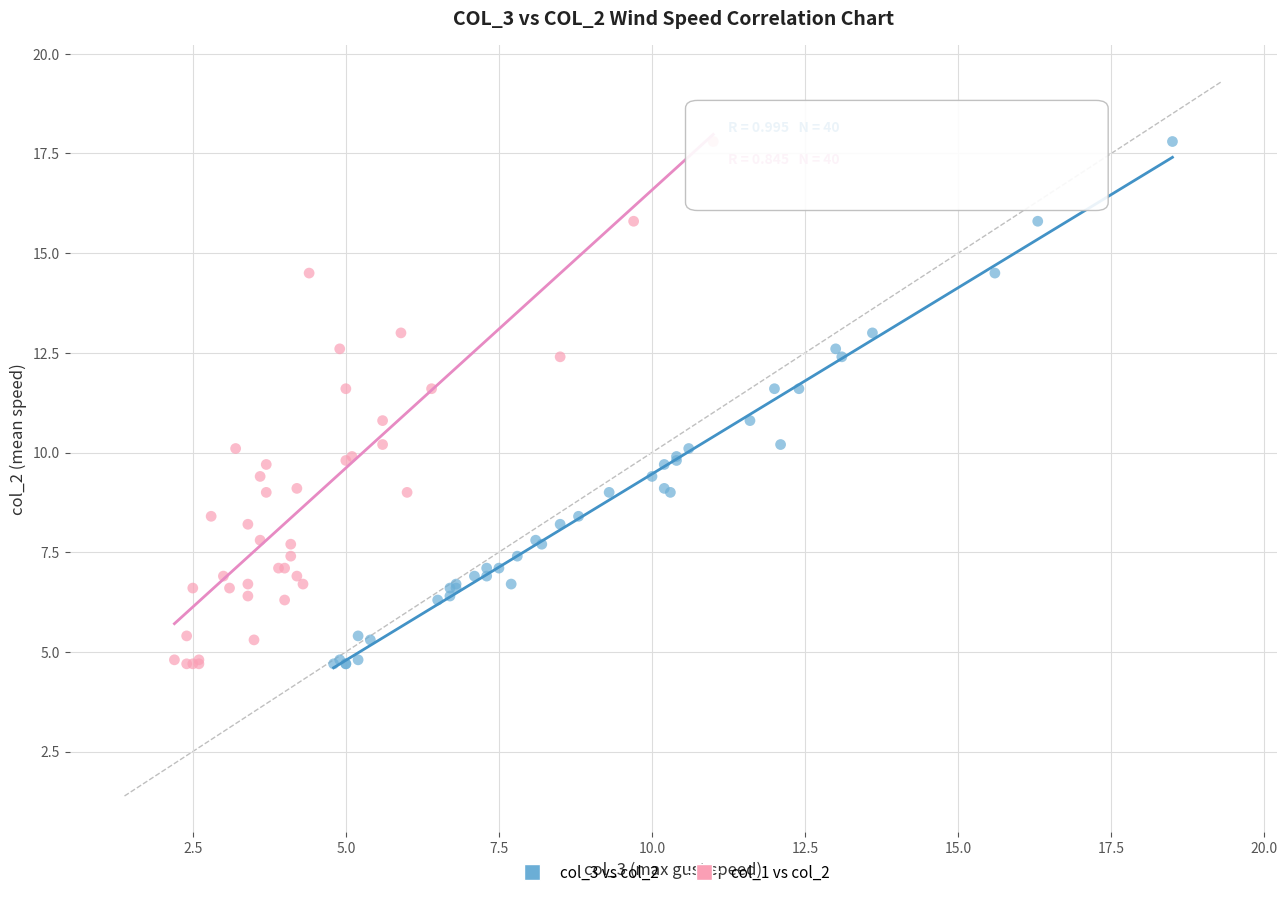

What are all the series names shown in the legend?

col_3 vs col_2, col_1 vs col_2